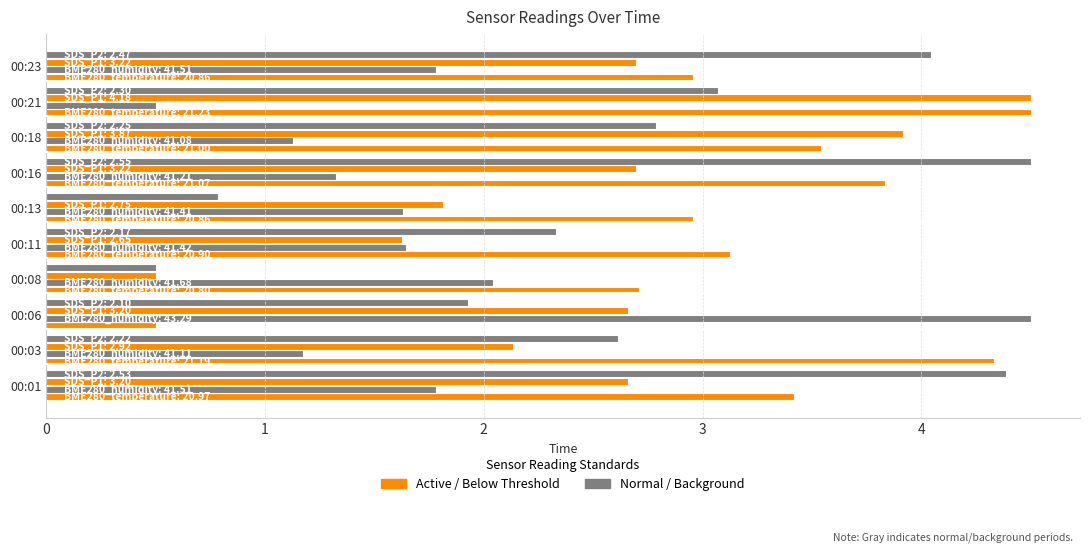

Reading left to right, list all the values displayed in this chart.

BME280_temperature: 3.4	4.3	0.5	2.7	3.1	3.0	3.8	3.5	4.5	3.0
BME280_humidity: 1.8	1.2	4.5	2.0	1.6	1.6	1.3	1.1	0.5	1.8
SDS_P1: 2.7	2.1	2.7	0.5	1.6	1.8	2.7	3.9	4.5	2.7
SDS_P2: 4.4	2.6	1.9	0.5	2.3	0.8	4.5	2.8	3.1	4.0